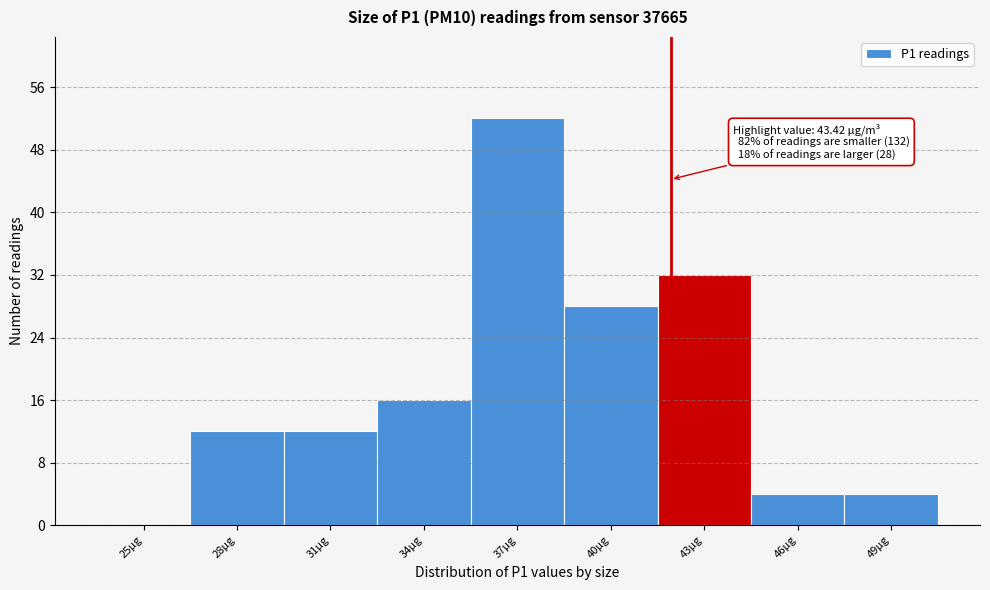

Reading right to left, what are all the values shown in this chart?

49µg=4	46µg=4	43µg=32	40µg=28	37µg=52	34µg=16	31µg=12	28µg=12	25µg=0